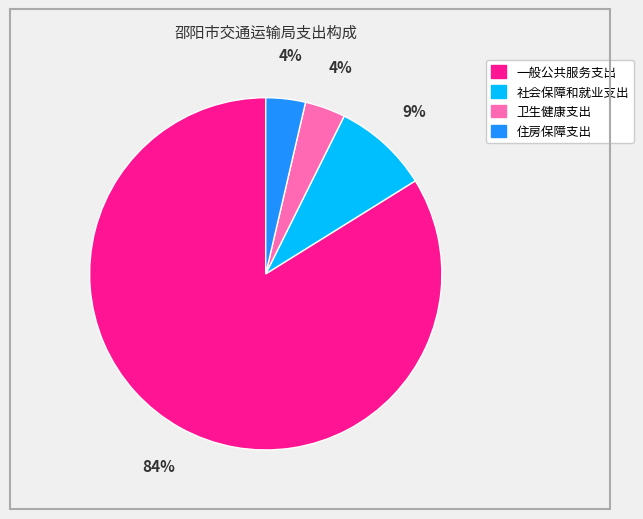

What is the largest slice in the pie chart?

一般公共服务支出